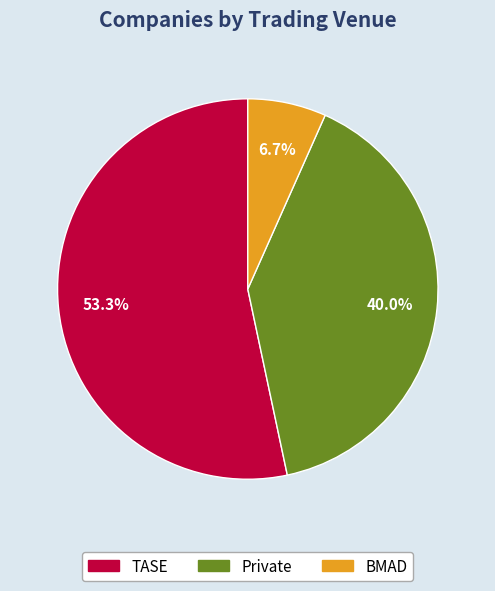

Which slice is the largest?

TASE